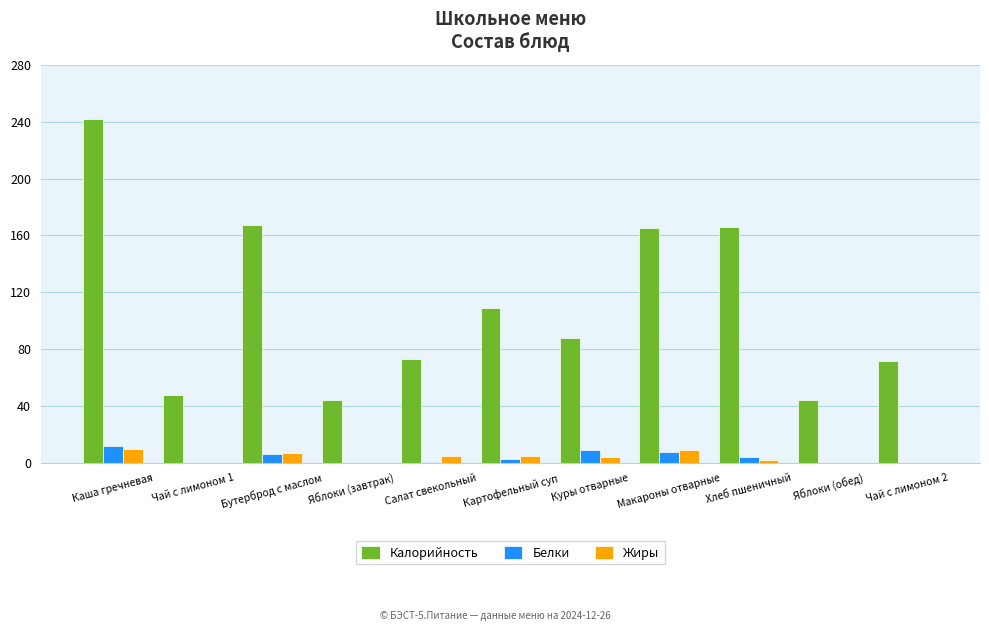

The value of Калорийность at Яблоки (завтрак) is 12. True or false?

False